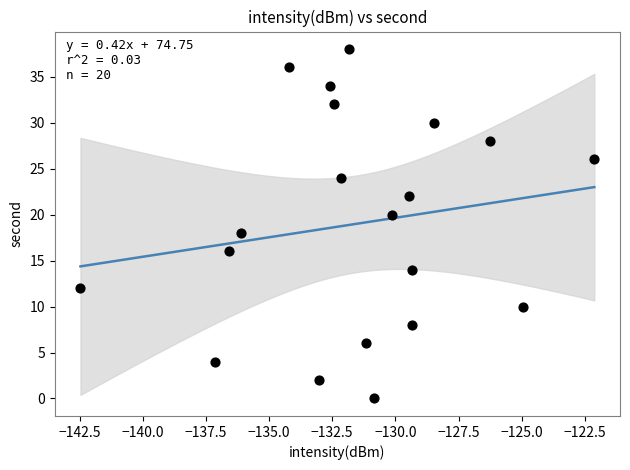

What is the range of Y values (max minus min)?

38